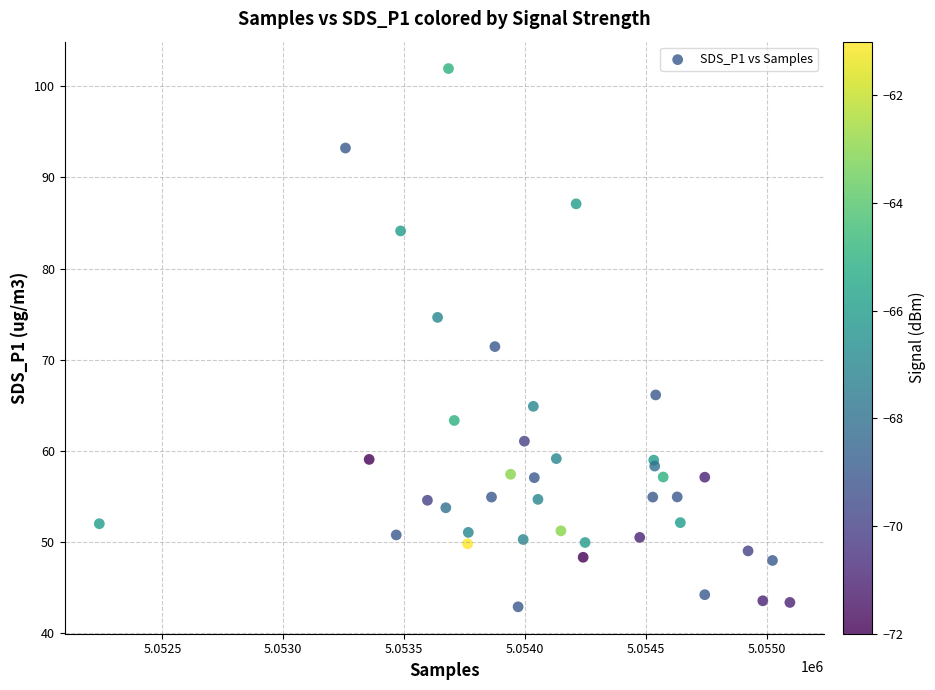

What is the range of X values (max minus min)?

2856.0